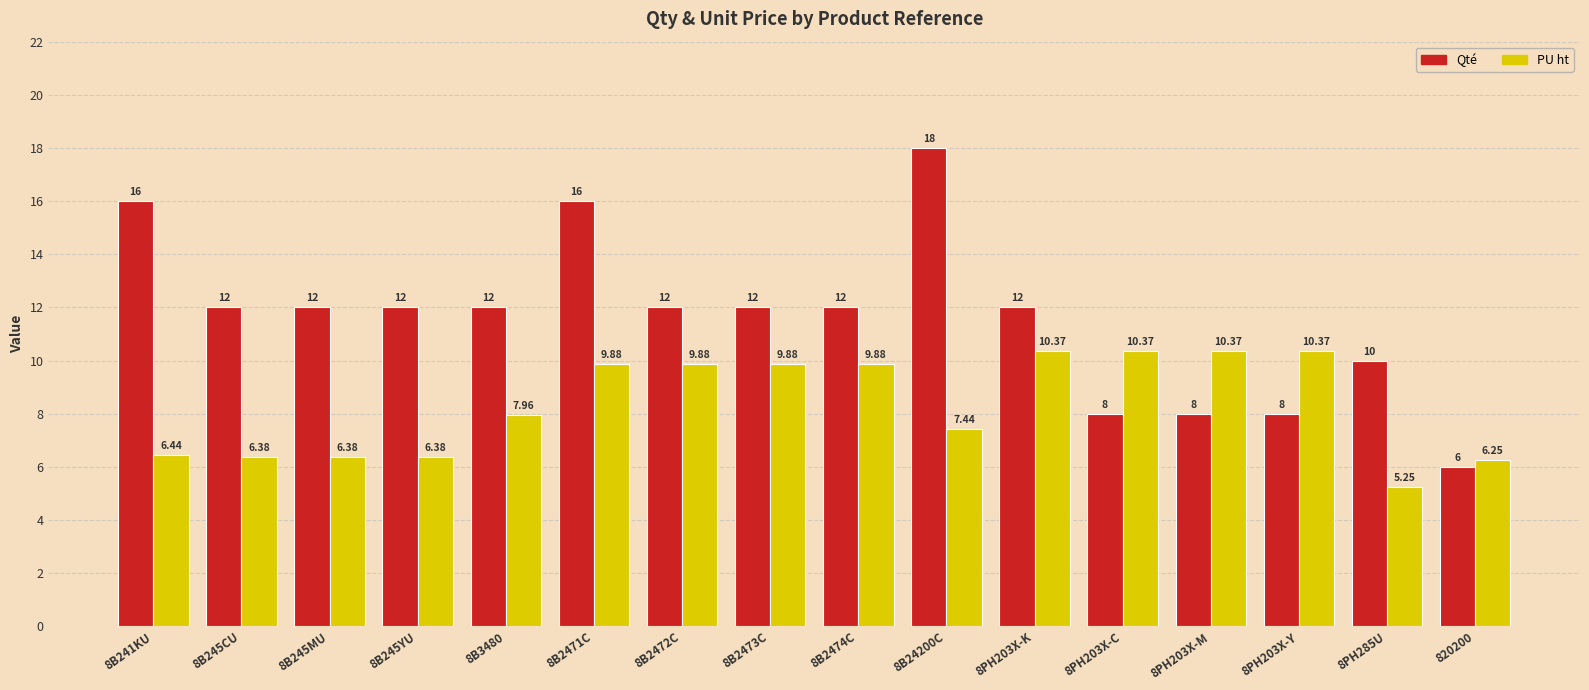

The Qté series shows 12.0 at 8B2473C. True or false?

True